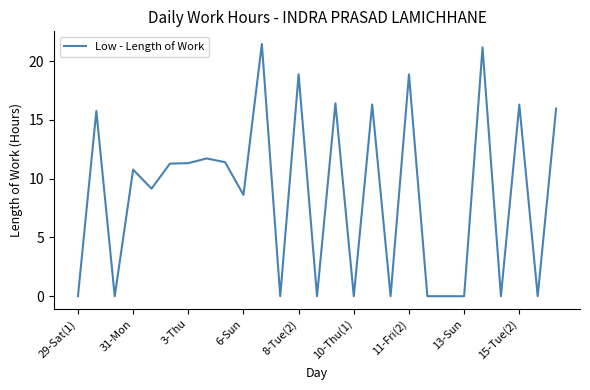

What is the difference between the second highest and minimum values?

21.2